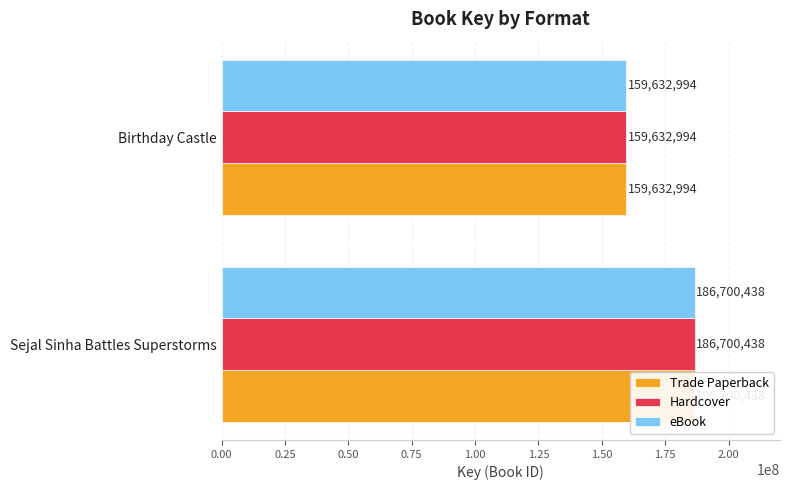

Reading left to right, transcribe all the data shown in this chart.

Trade Paperback: 186700438	159632994
Hardcover: 186700438	159632994
eBook: 186700438	159632994